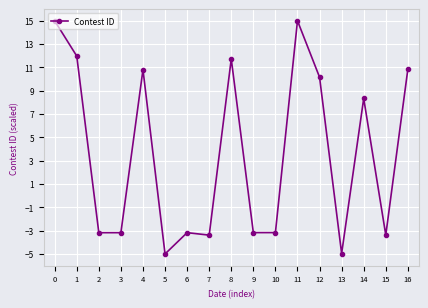

Reading right to left, what are all the values shown in this chart?

10.8	-3.4	8.3	-5.0	10.2	15.0	-3.2	-3.2	11.7	-3.4	-3.2	-5.0	10.8	-3.2	-3.2	12.0	15.0